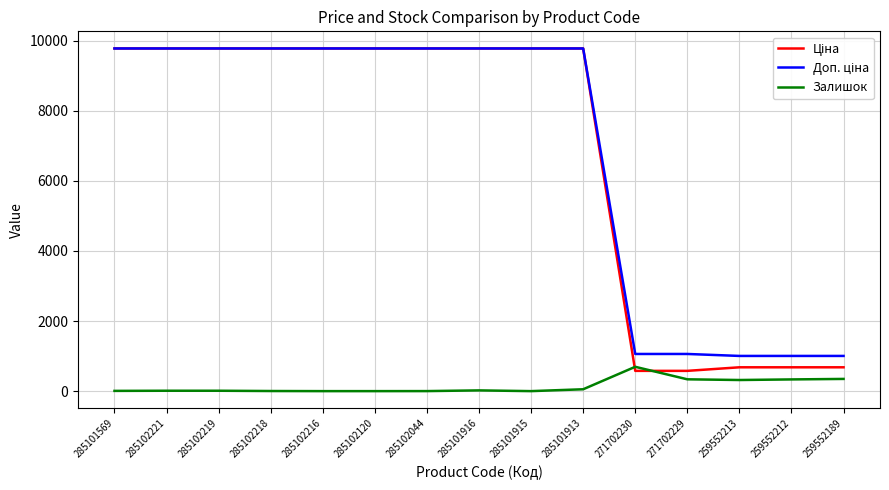

What is the greatest value displayed?

9775.5